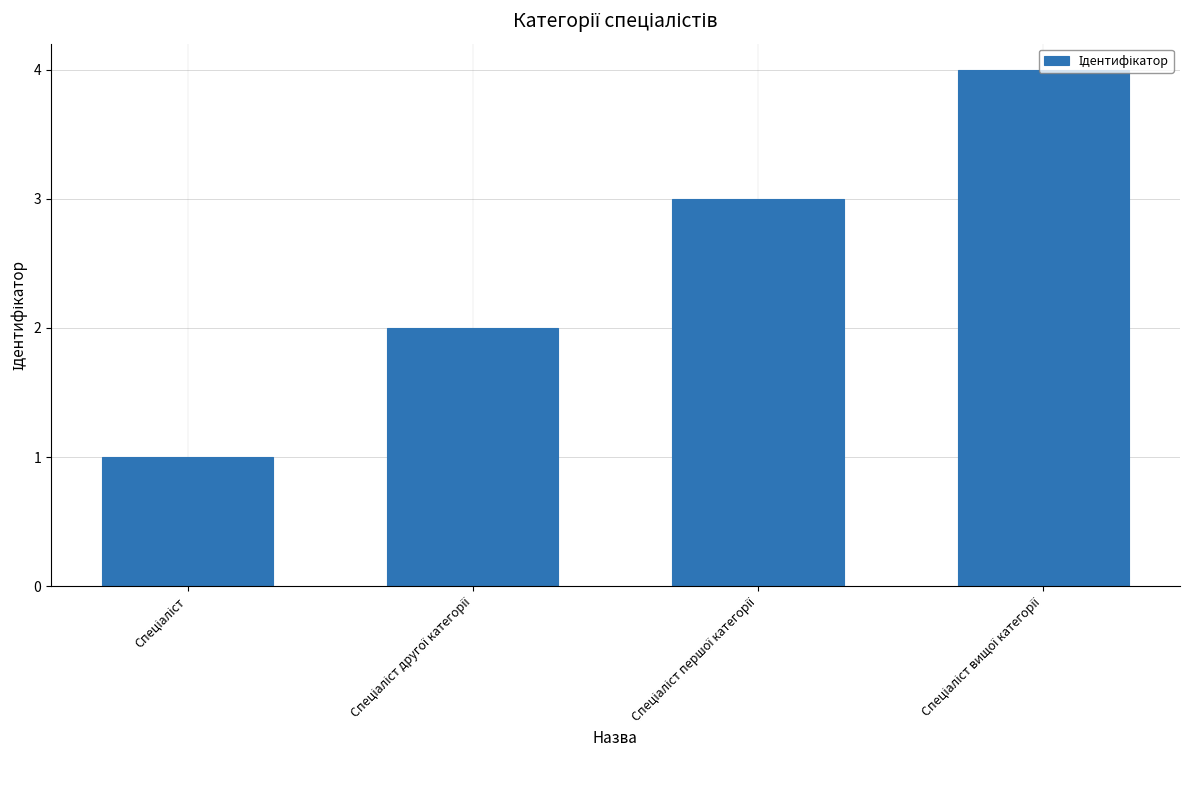

Does the chart contain stacked bars?

No